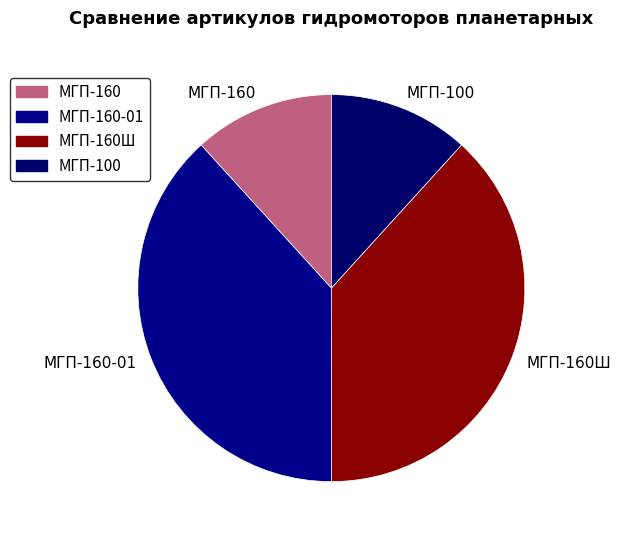

How many segments does this pie chart have?

4